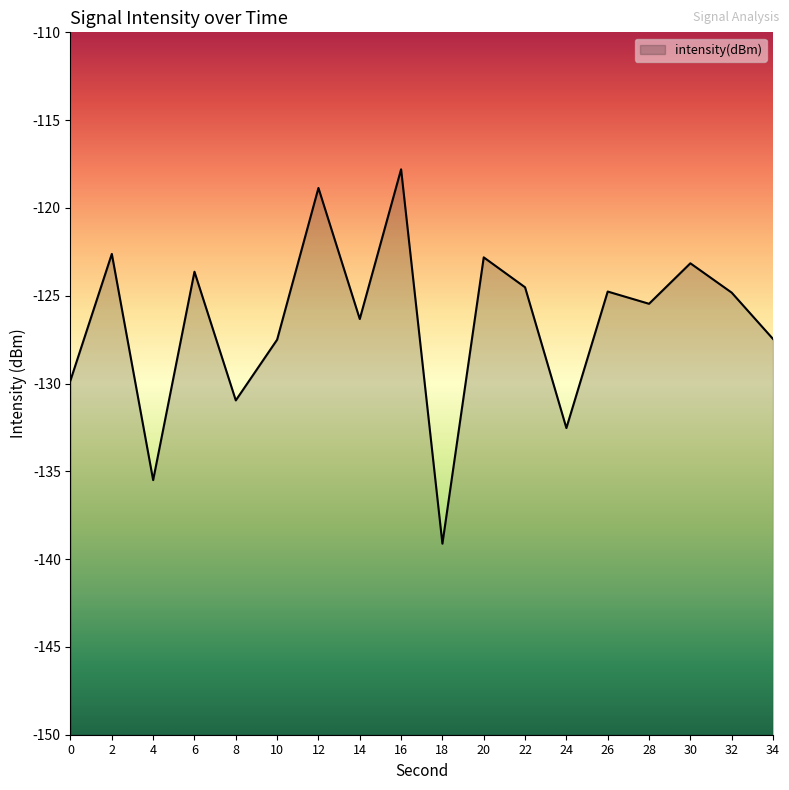

Rank the categories by value from lowest to highest.

18, 4, 24, 8, 0, 10, 34, 14, 28, 32, 26, 22, 6, 30, 20, 2, 12, 16